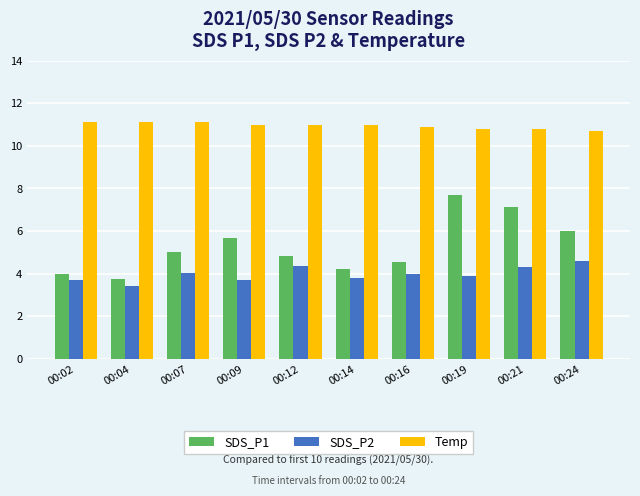

What are all the series names shown in the legend?

SDS_P1, SDS_P2, Temp